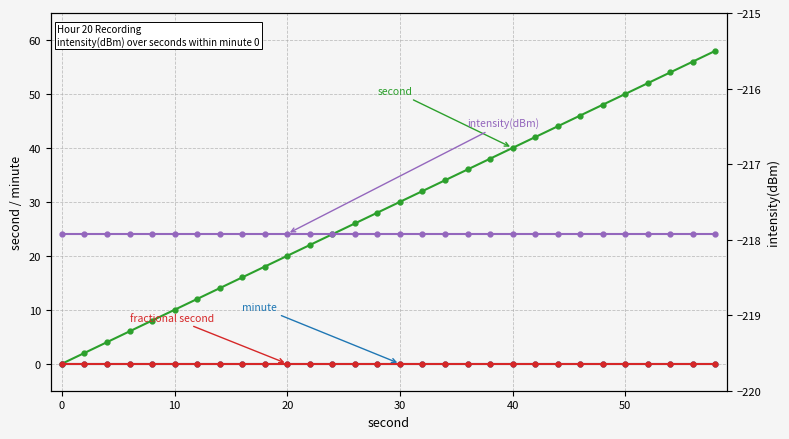

Reading left to right, transcribe all the data shown in this chart.

second: 0.0	2.0	4.0	6.0	8.0	10.0	12.0	14.0	16.0	18.0	20.0	22.0	24.0	26.0	28.0	30.0	32.0	34.0	36.0	38.0	40.0	42.0	44.0	46.0	48.0	50.0	52.0	54.0	56.0	58.0
minute: 0.0	0.0	0.0	0.0	0.0	0.0	0.0	0.0	0.0	0.0	0.0	0.0	0.0	0.0	0.0	0.0	0.0	0.0	0.0	0.0	0.0	0.0	0.0	0.0	0.0	0.0	0.0	0.0	0.0	0.0
fractional second: 0.0	0.0	0.0	0.0	0.0	0.0	0.0	0.0	0.0	0.0	0.0	0.0	0.0	0.0	0.0	0.0	0.0	0.0	0.0	0.0	0.0	0.0	0.0	0.0	0.0	0.0	0.0	0.0	0.0	0.0
intensity(dBm): -217.9	-217.9	-217.9	-217.9	-217.9	-217.9	-217.9	-217.9	-217.9	-217.9	-217.9	-217.9	-217.9	-217.9	-217.9	-217.9	-217.9	-217.9	-217.9	-217.9	-217.9	-217.9	-217.9	-217.9	-217.9	-217.9	-217.9	-217.9	-217.9	-217.9